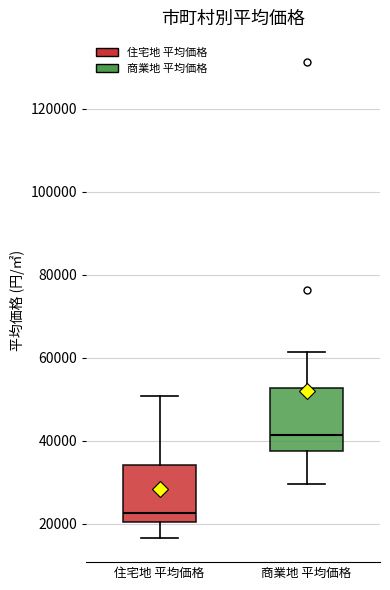

Where does the upper whisker of the box for 住宅地 平均価格 end on the y-axis? The values are not printed on the chart, so give them approximately, as read against the axis.

50000